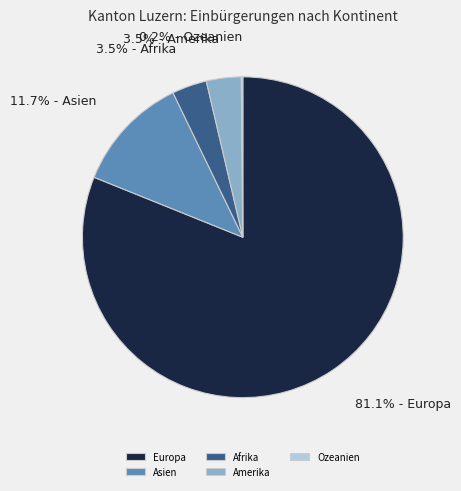

Is it true that Europa is 70% of the pie?

False